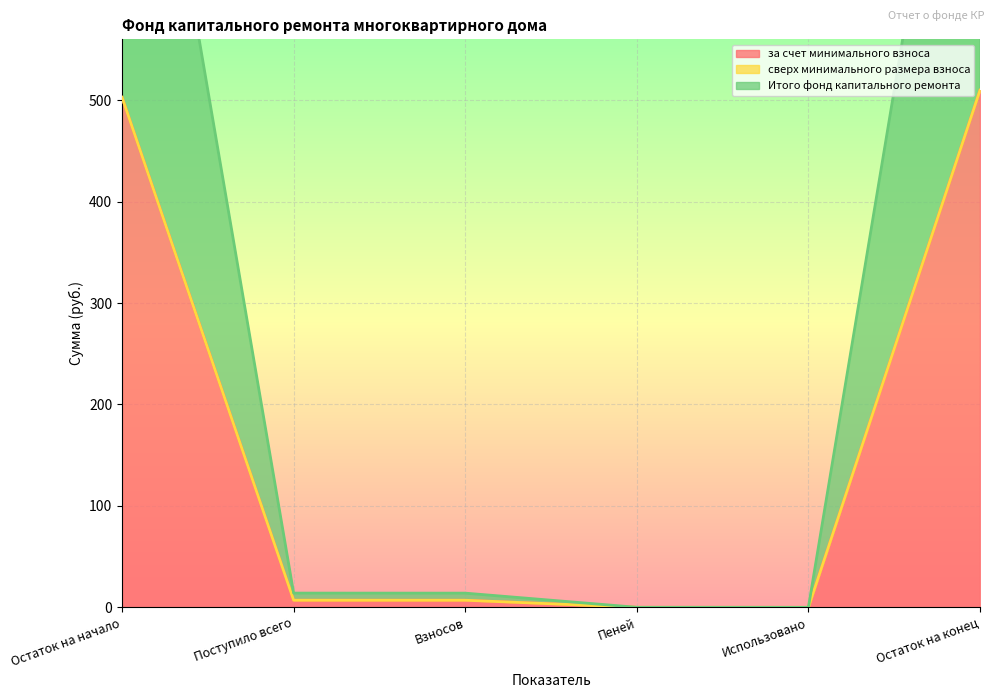

How many data points in за счет минимального взноса are less than 7?

2